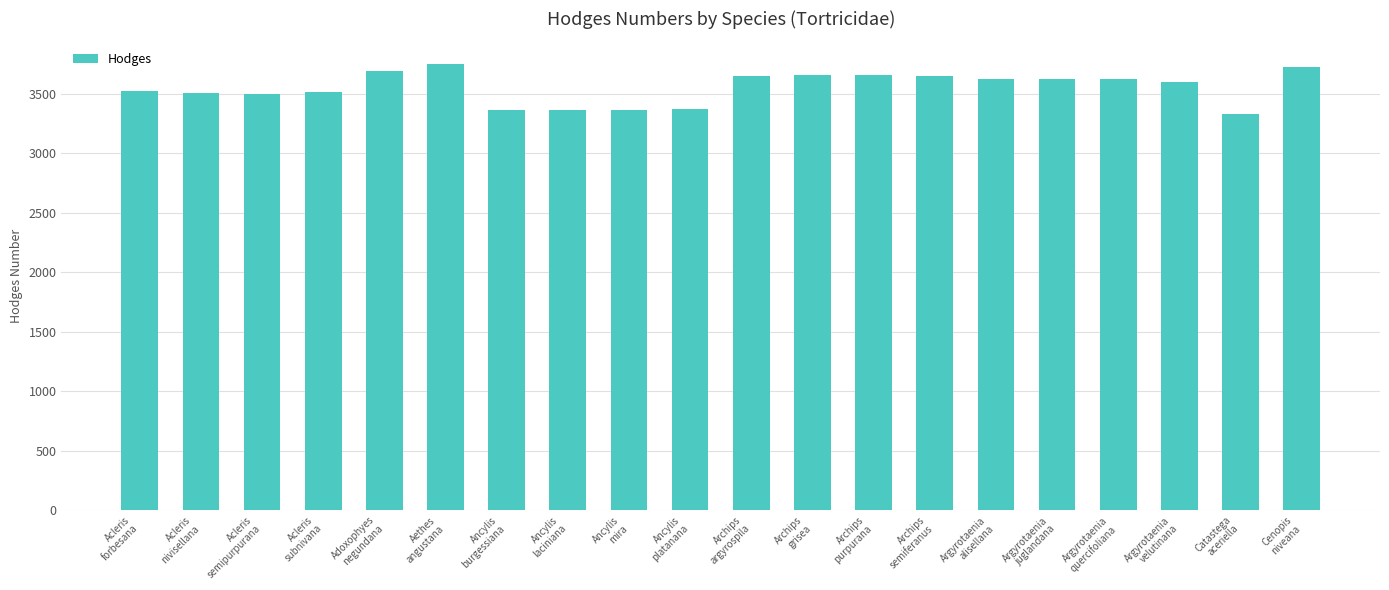

What is the sum of all values?

71117